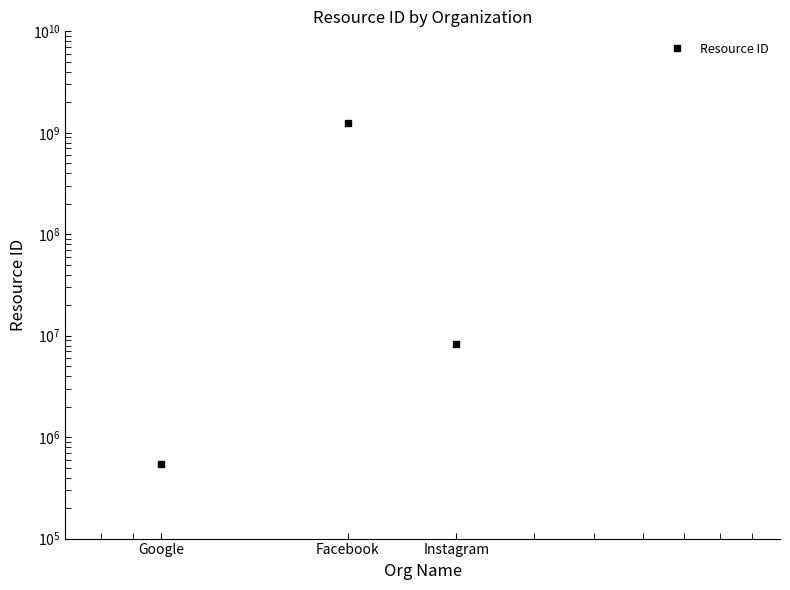

What is the sum of all values?

1245558415